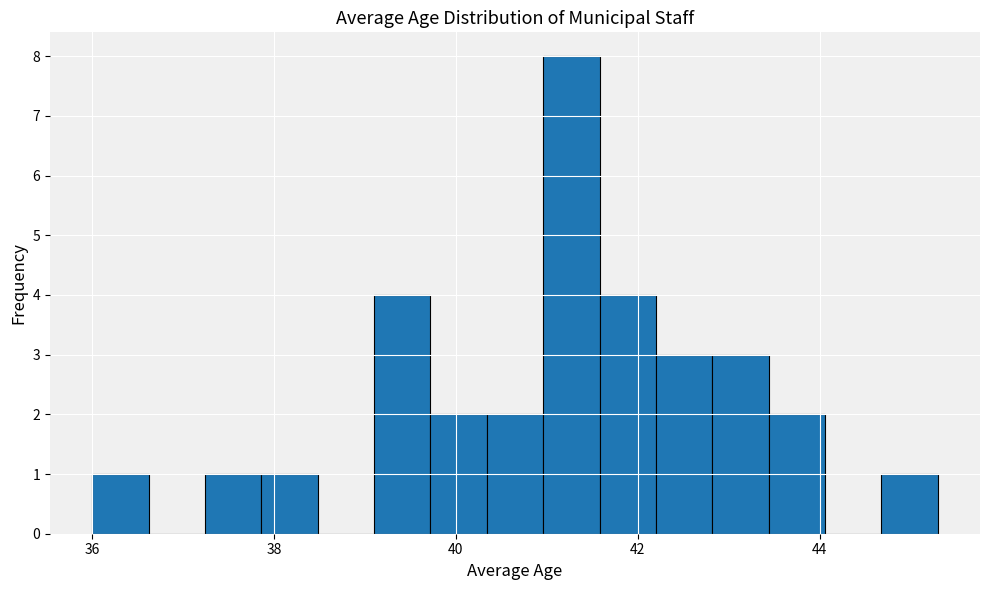

Read against the x-axis, roughly where is the centre of the tallest bar?

41.2